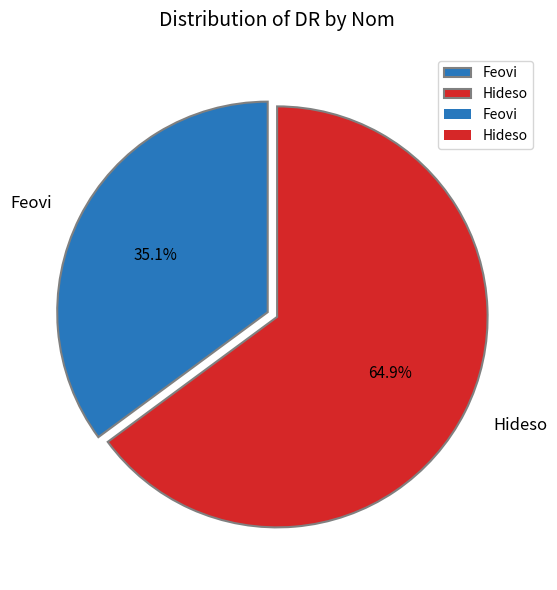

Which category has the smallest portion of the pie?

Feovi